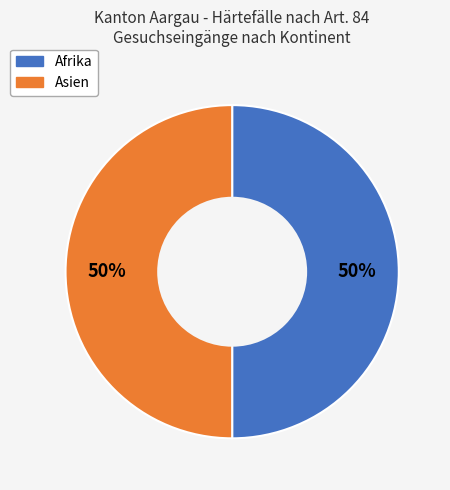

To the nearest percent, what is the average slice percentage?

50%